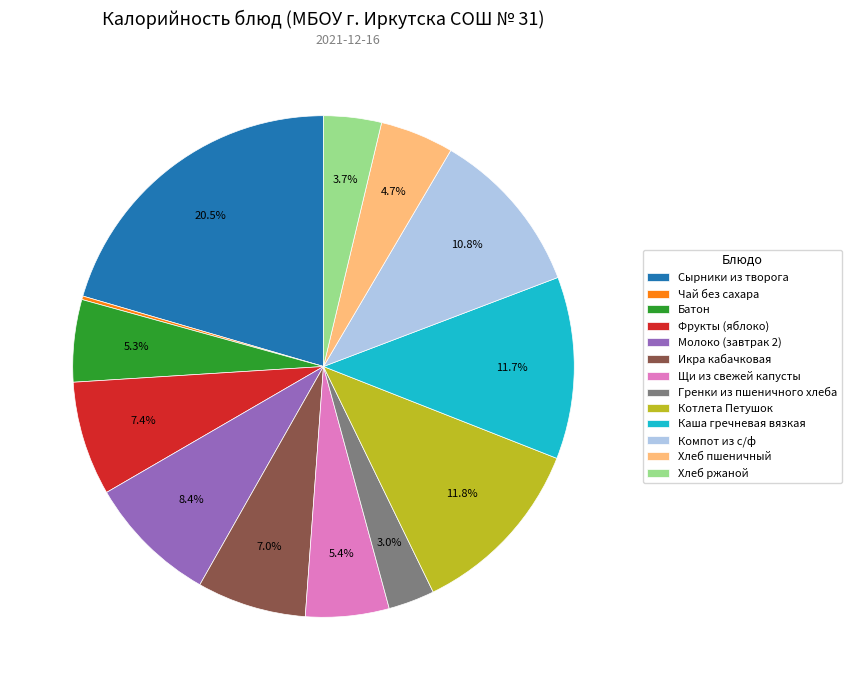

To the nearest percent, what is the difference between the largest and smallest slice percentages?

20%